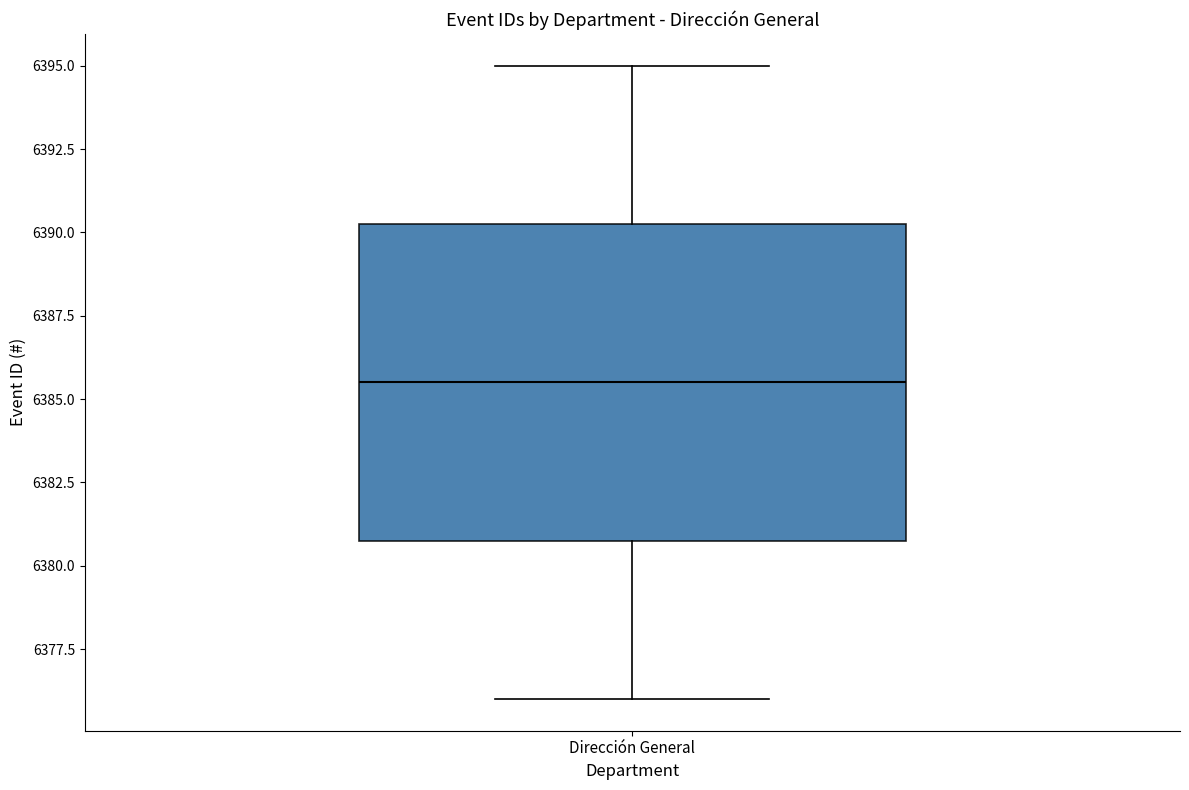

Where does the upper whisker of the box for Dirección General end on the y-axis? The values are not printed on the chart, so give them approximately, as read against the axis.

6395.0